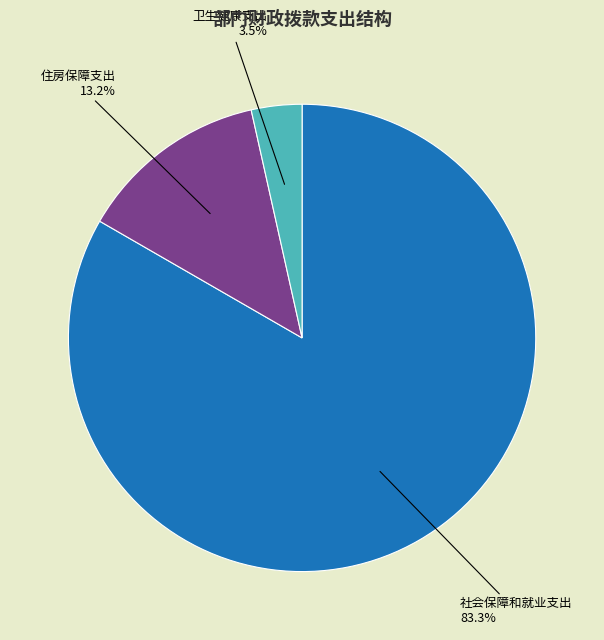

Does any single category account for the majority?

Yes